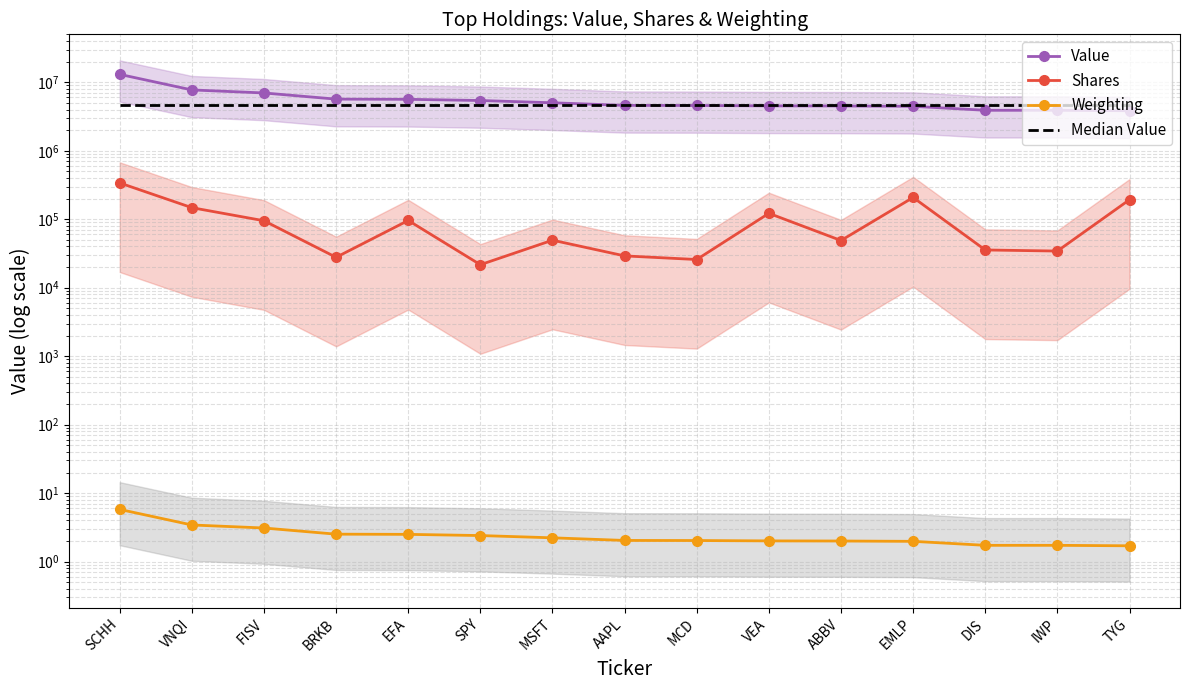

The Weighting series shows 5.8 at SCHH. True or false?

True